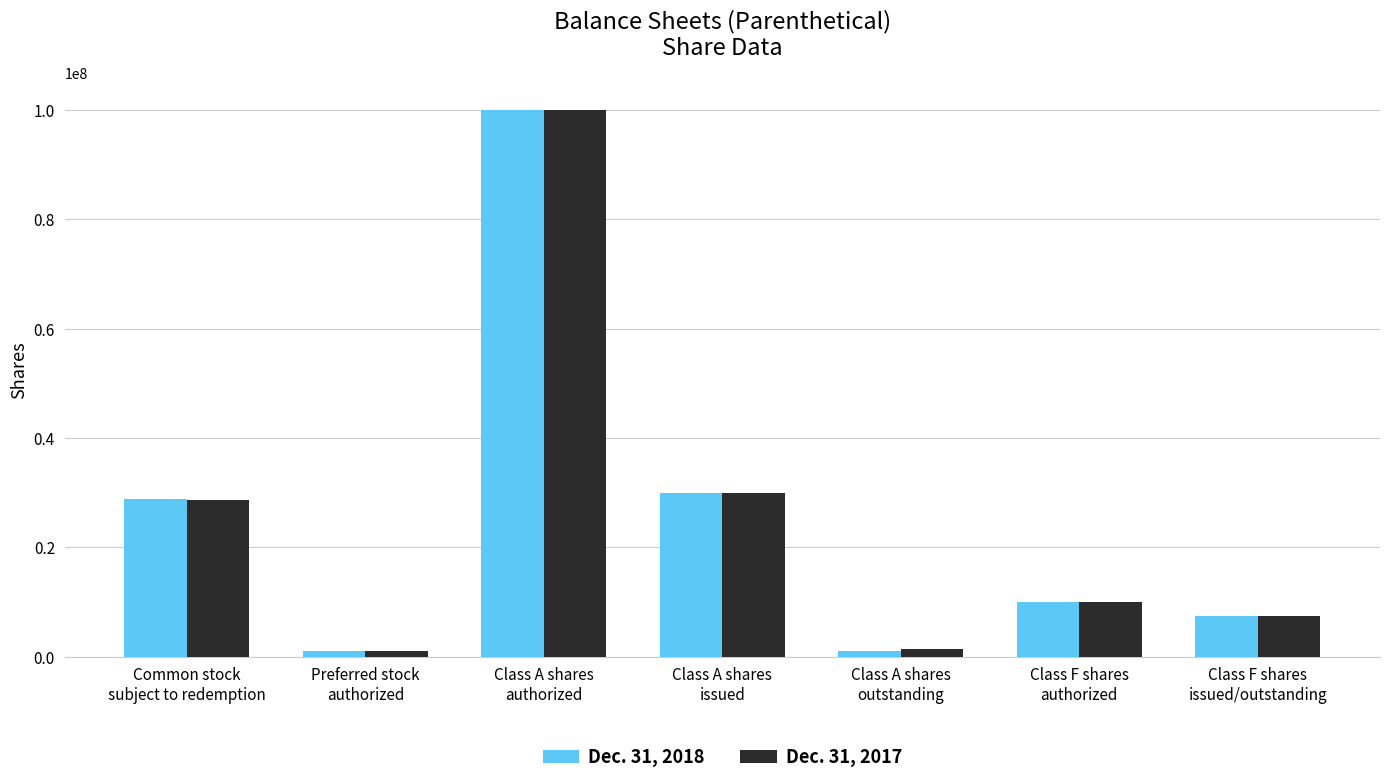

What is the lowest value of the Dec. 31, 2018 series?

1000000